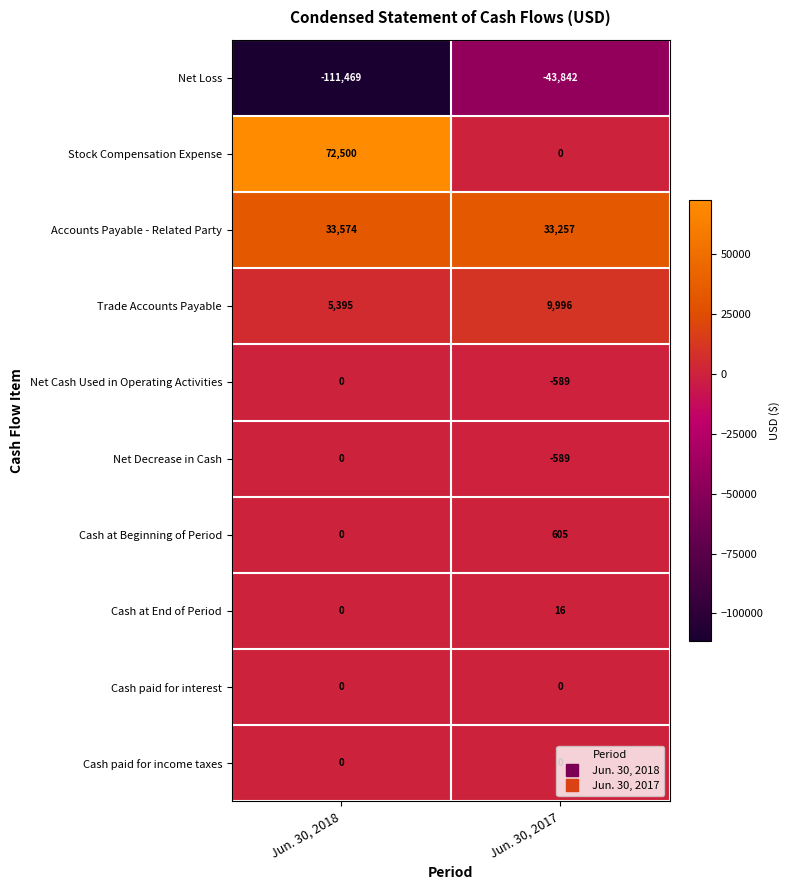

Which series has the largest total across all categories?

Stock Compensation Expense